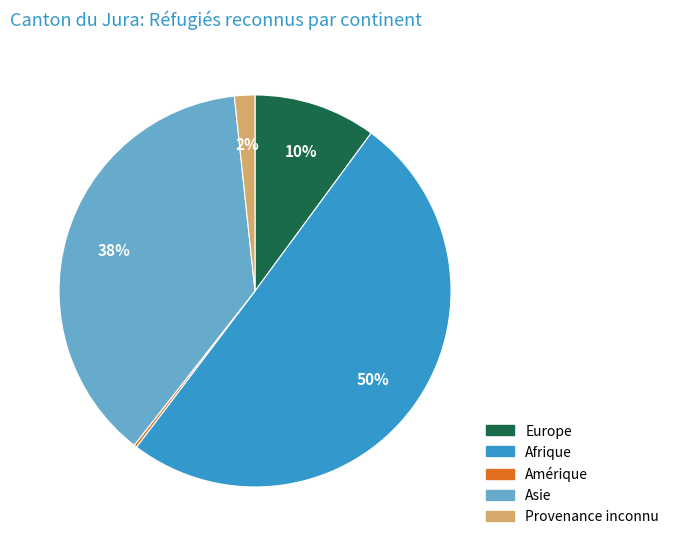

To the nearest percent, what is the difference between the largest and smallest slice percentages?

50%